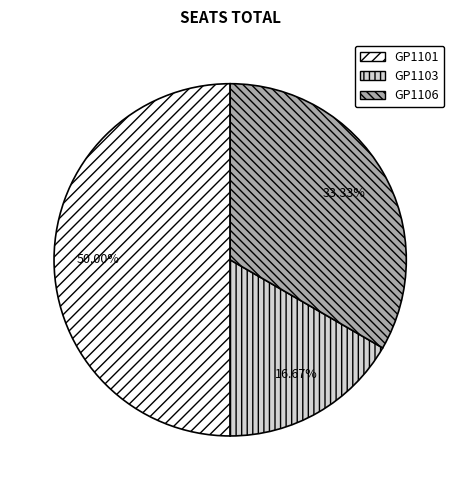

What is the smallest slice in the pie chart?

GP1103